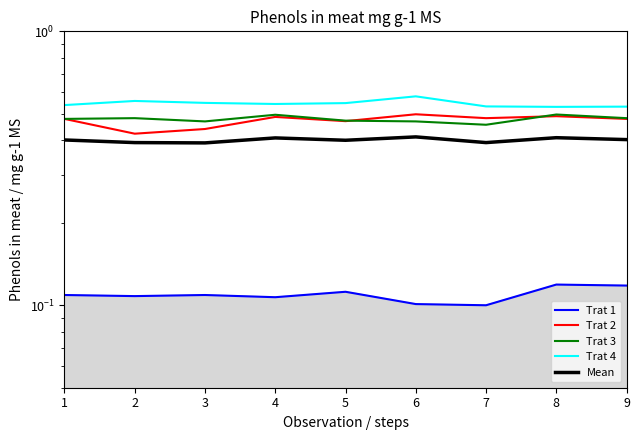

List the series in order of their peak value, highest first.

Trat 4, Trat 2, Trat 3, Mean, Trat 1